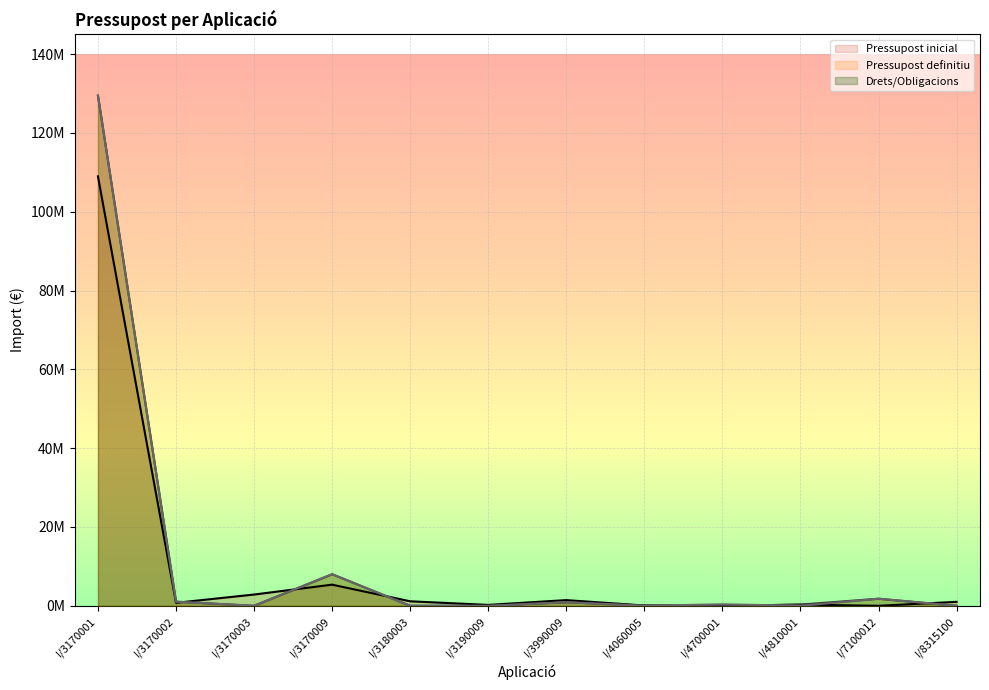

How many data points in Pressupost definitiu are less than 298133?

6